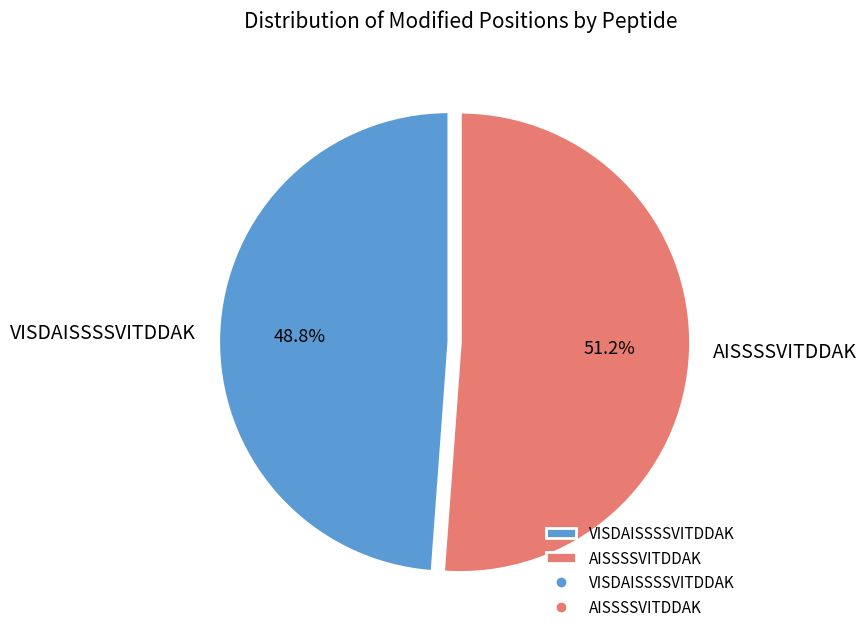

To the nearest percent, what is the combined percentage of AISSSSVITDDAK and VISDAISSSSVITDDAK?

100%